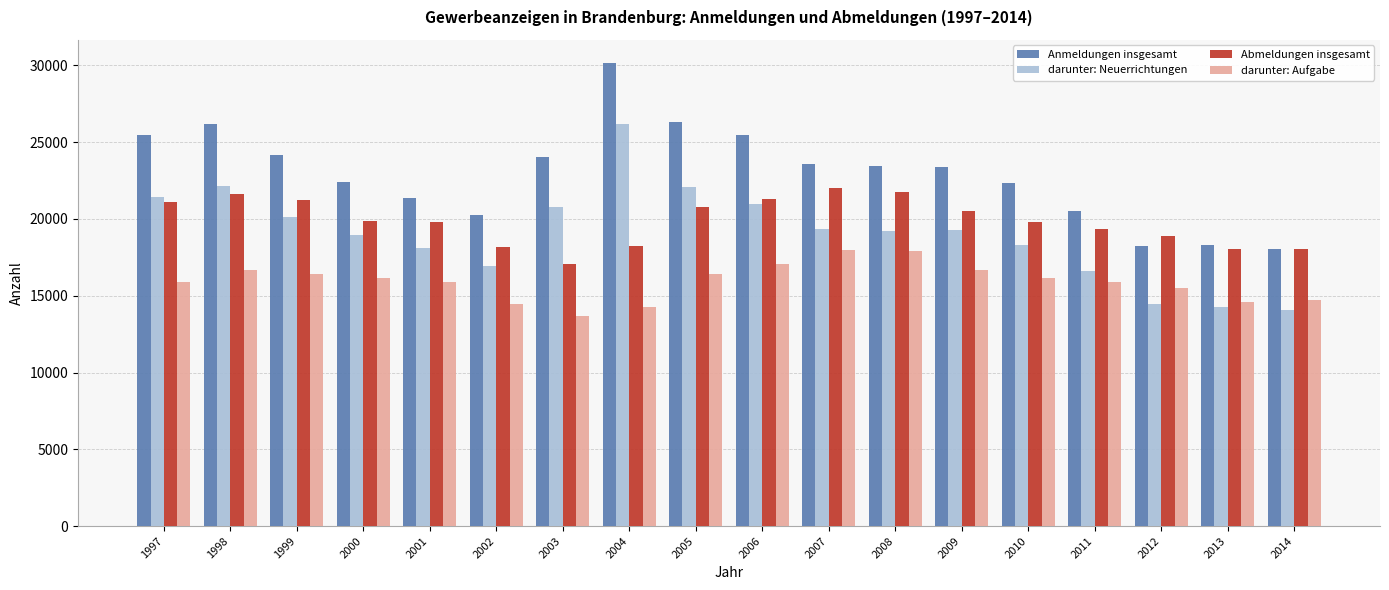

Rank the series at 2007 from highest to lowest value.

Anmeldungen insgesamt, Abmeldungen insgesamt, darunter: Neuerrichtungen, darunter: Aufgabe